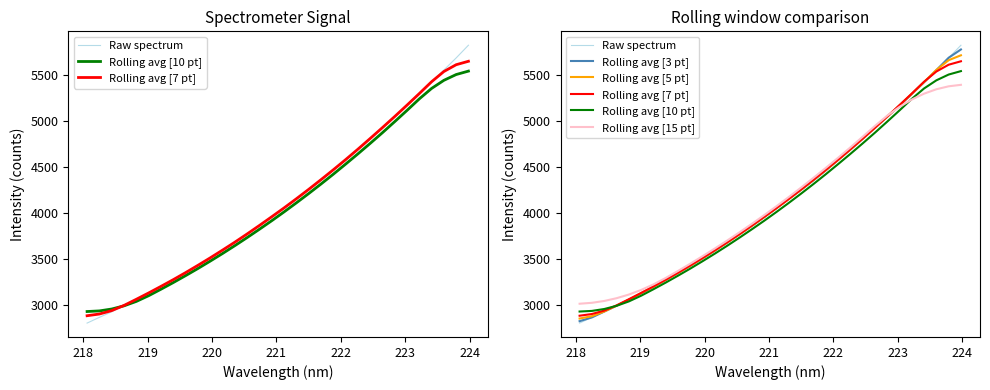

True or false: Raw spectrum has more than 1 interior local peaks.

False